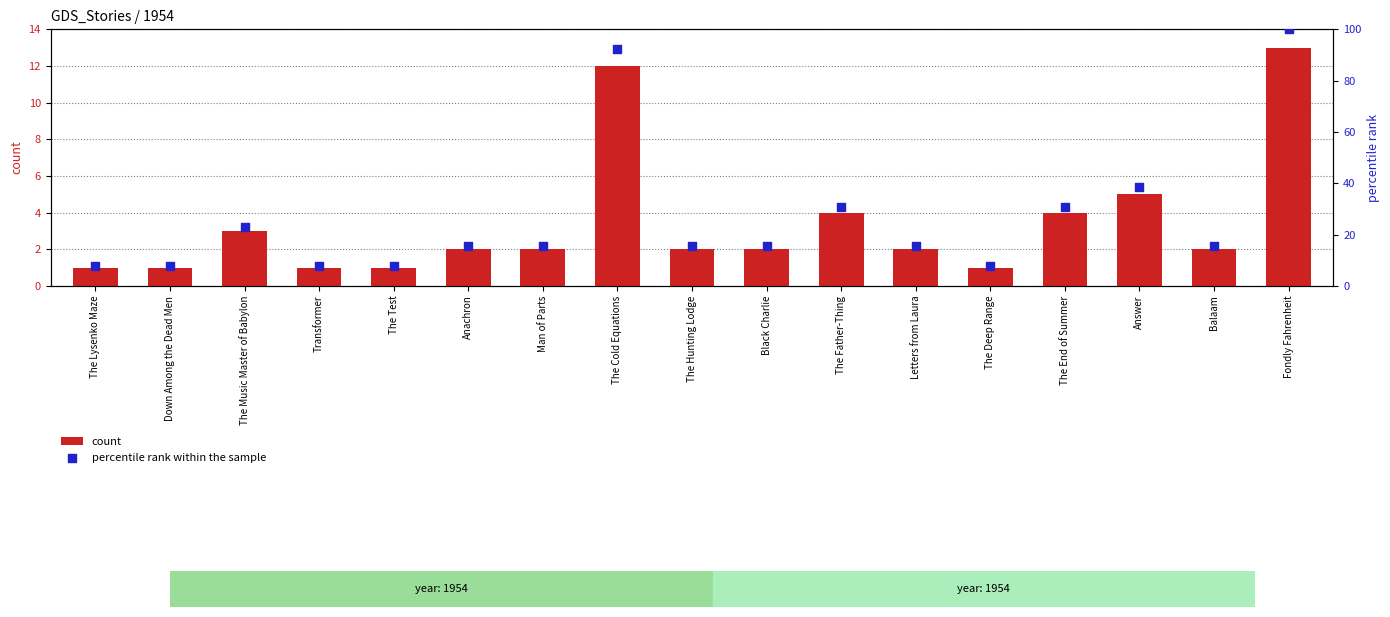

At how many categories does at least one series exceed 34?

3